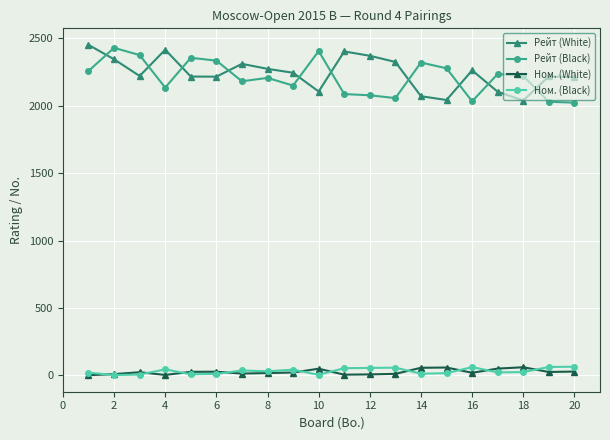

What are all the series names shown in the legend?

Рейт (White), Рейт (Black), Ном. (White), Ном. (Black)